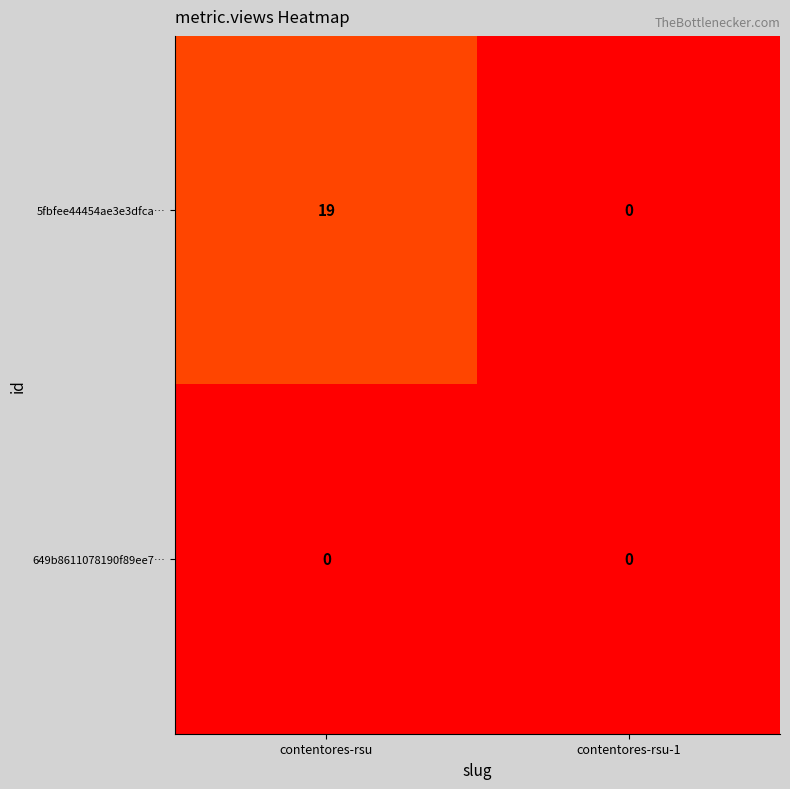

List the series in order of their peak value, lowest first.

649b8611078190f89ee7…, 5fbfee44454ae3e3dfca…